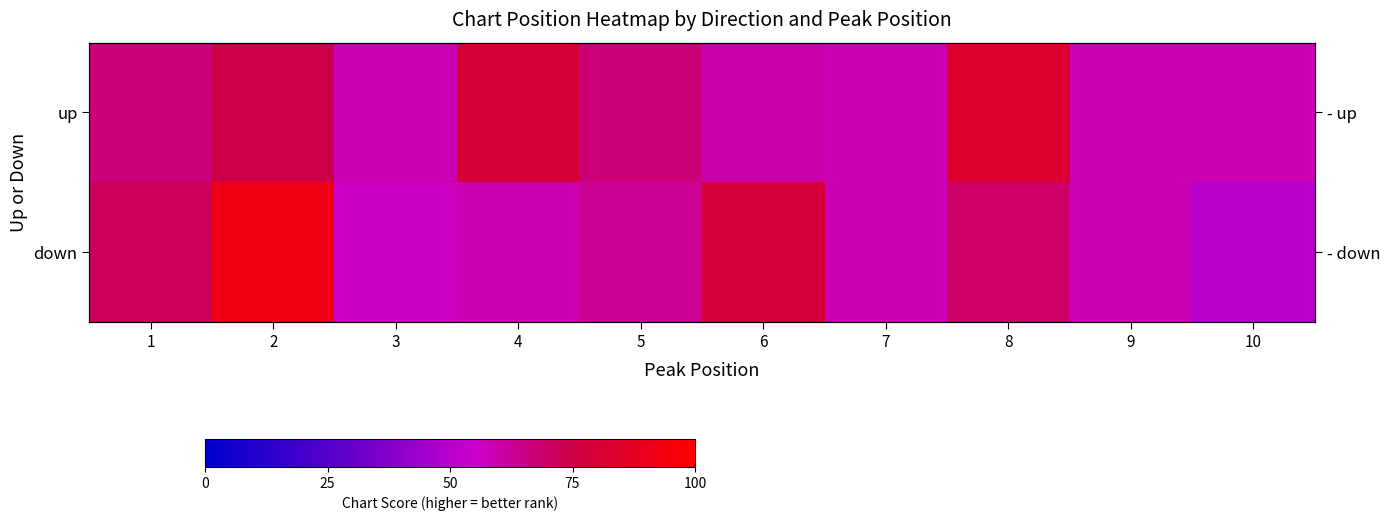

What is the total value across all series at 1?

138.7